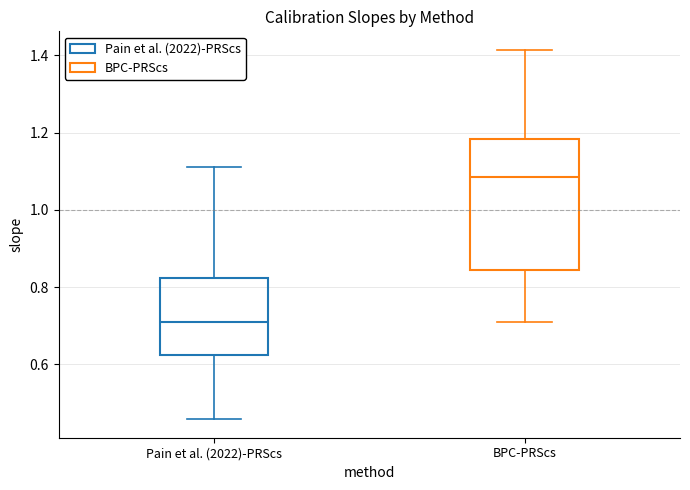

Reading left to right, read every box against the y-axis: the position of its median line, the range the box covers, and the ends of its whiskers. The values are not printed on the chart, so give them approximately, as read against the axis.

Pain et al. (2022)-PRScs: median 0.70, box 0.62 to 0.82, whiskers 0.46 to 1.12
BPC-PRScs: median 1.08, box 0.84 to 1.18, whiskers 0.70 to 1.42